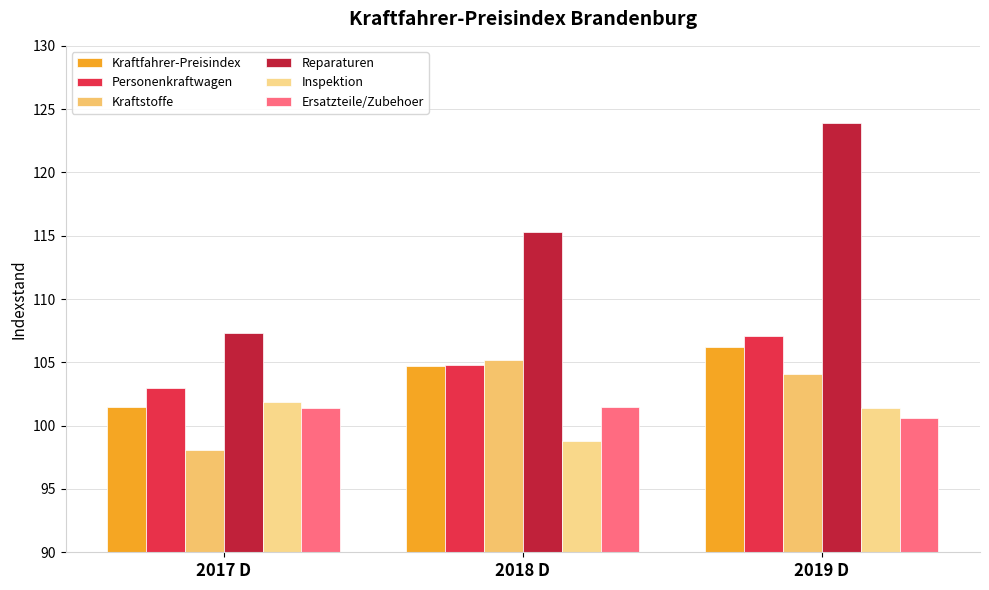

Is it true that Kraftstoffe equals 154.1 at 2017 D?

False